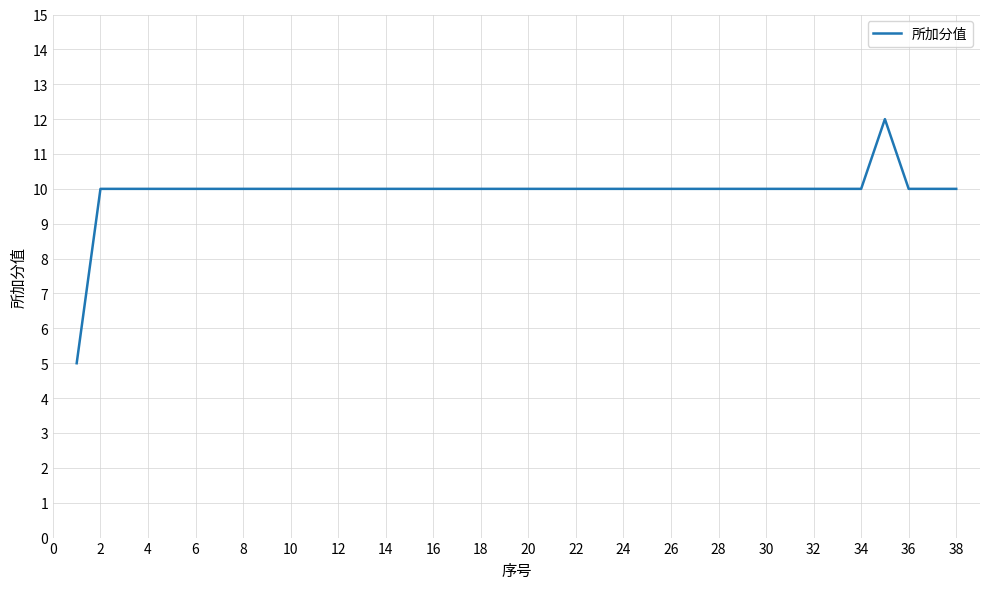

What is the greatest value displayed?

12